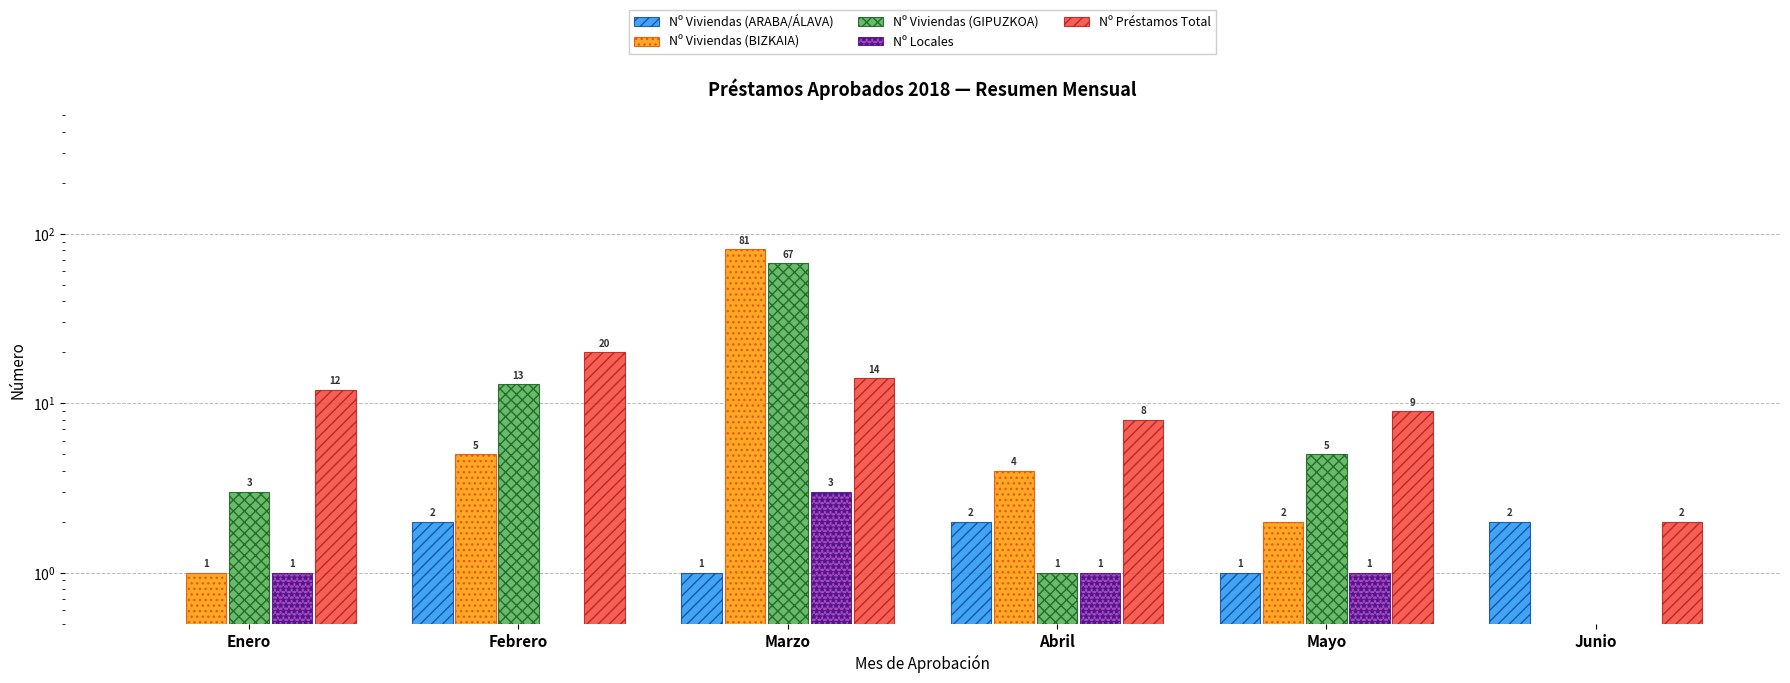

The Nº Viviendas (GIPUZKOA) series shows 1.8 at Enero. True or false?

False